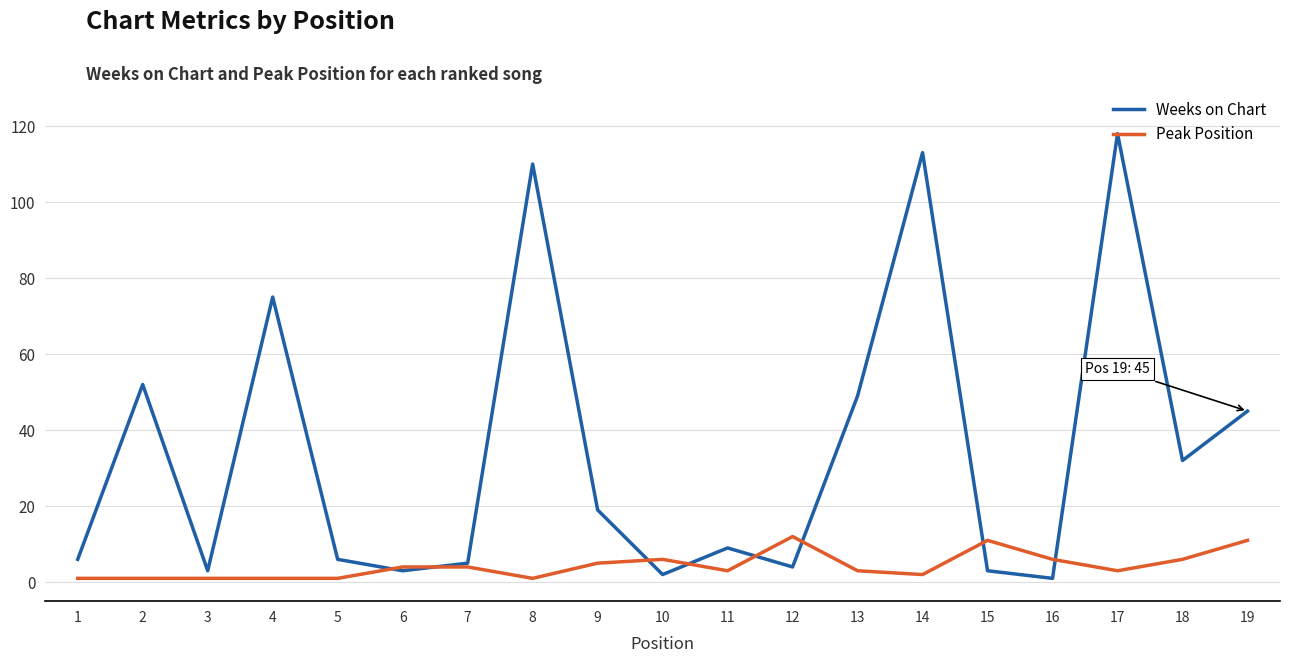

Which series has the widest spread of values?

Weeks on Chart